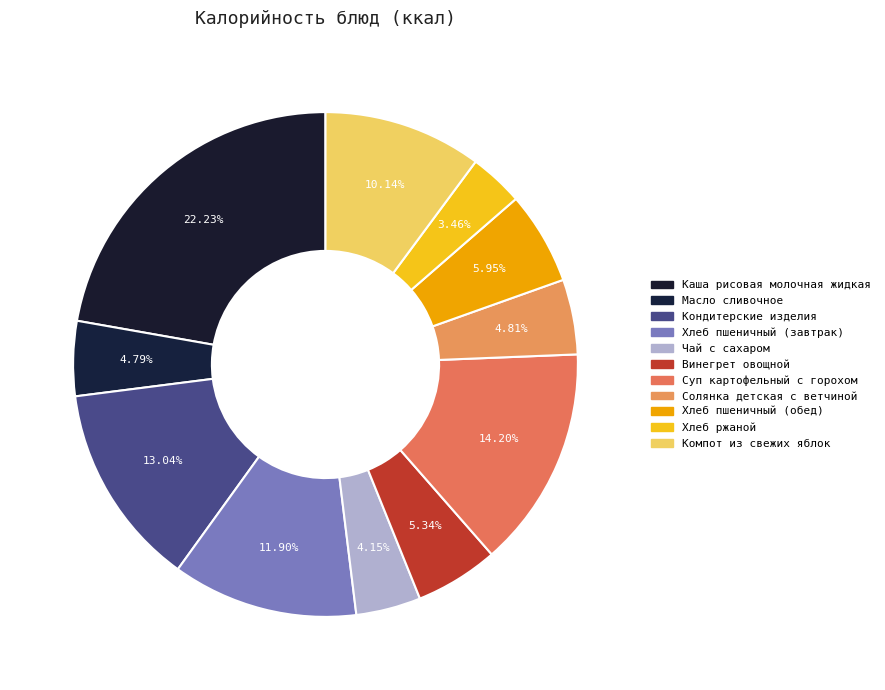

How many segments does this pie chart have?

11